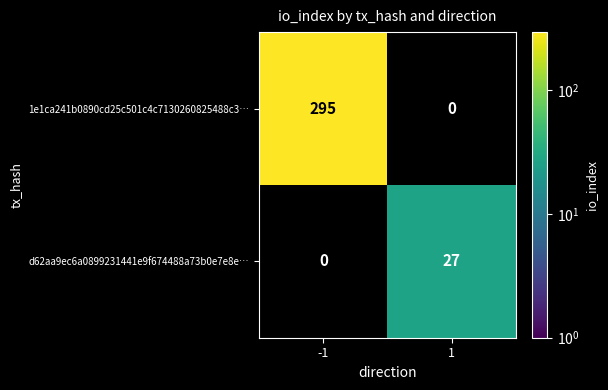

At which category does the chart reach its minimum across all series?

1